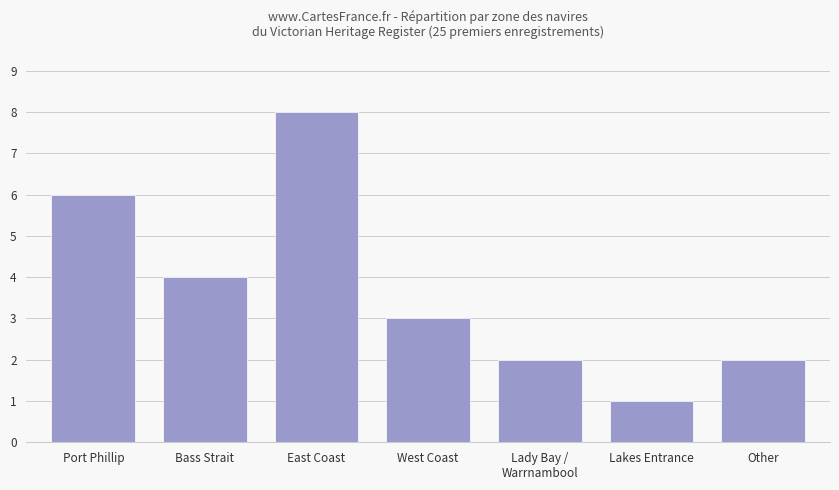

Are the bars horizontal?

No